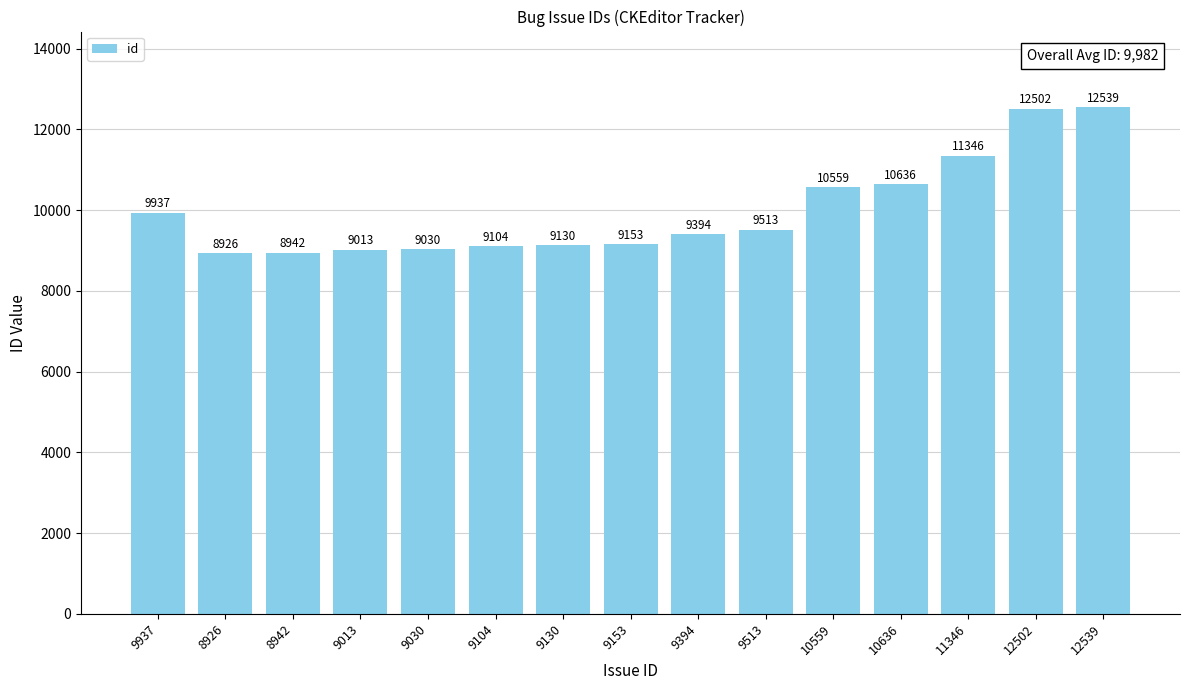

Which has a higher value, 8926 or 9394?

9394